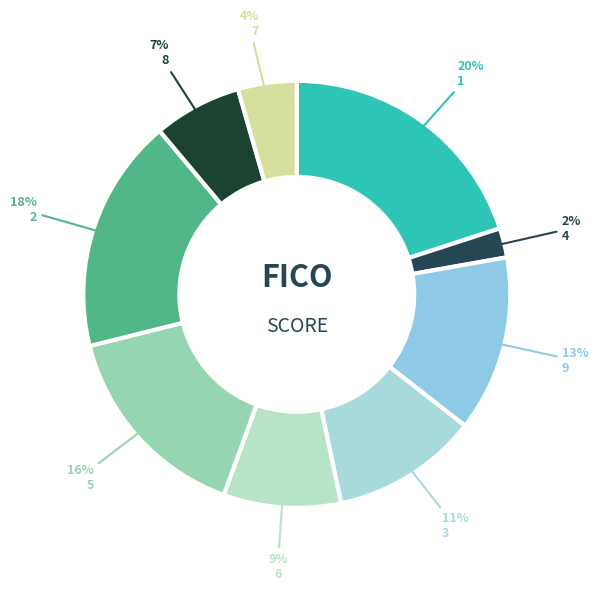

Combined, do 6 and 3 account for over 50%?

No